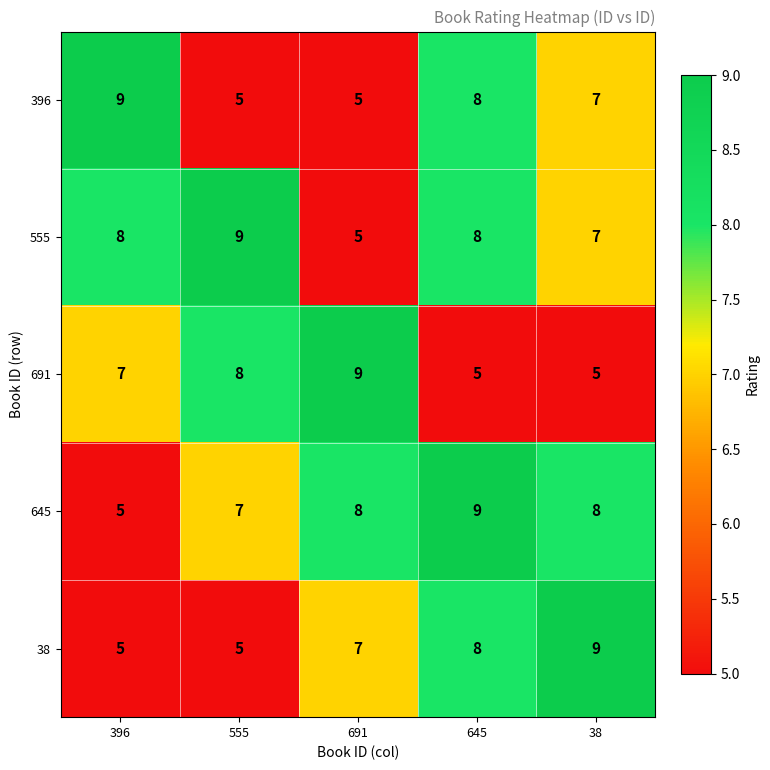

What is the sum of all 396 values?

34